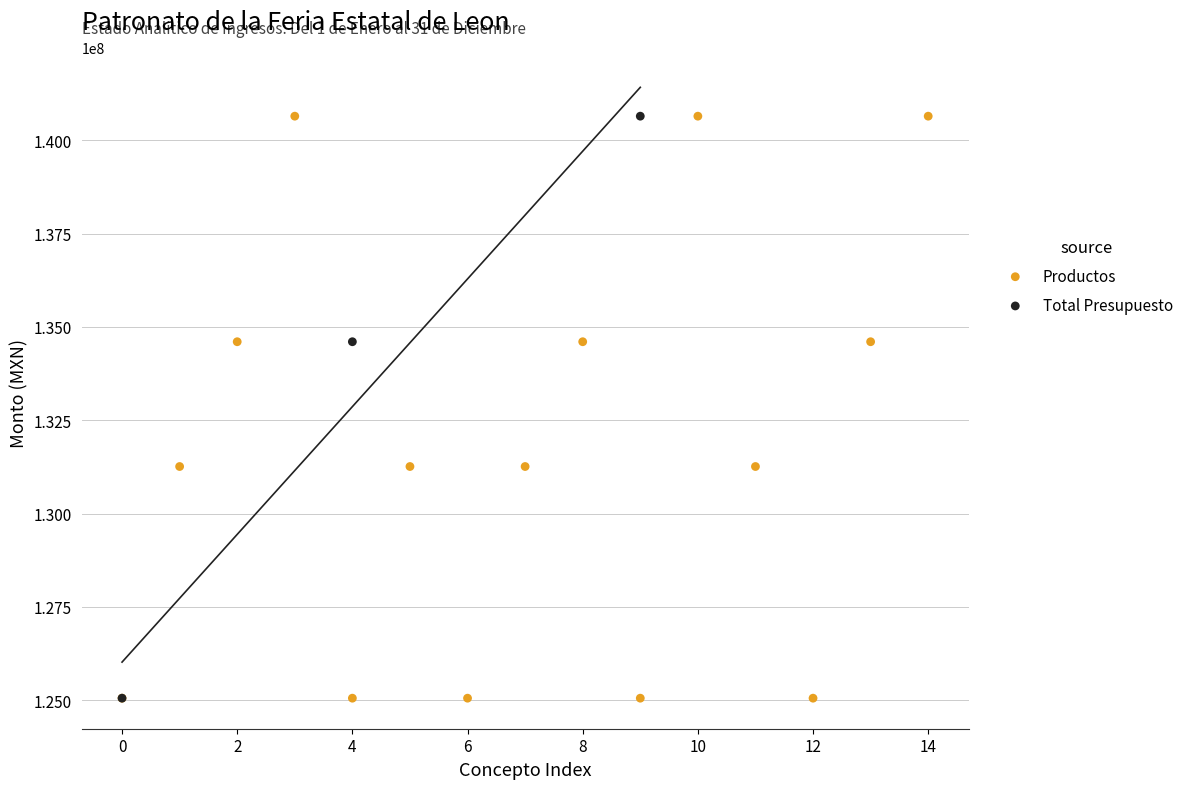

Which series has the widest spread of Y values?

Productos